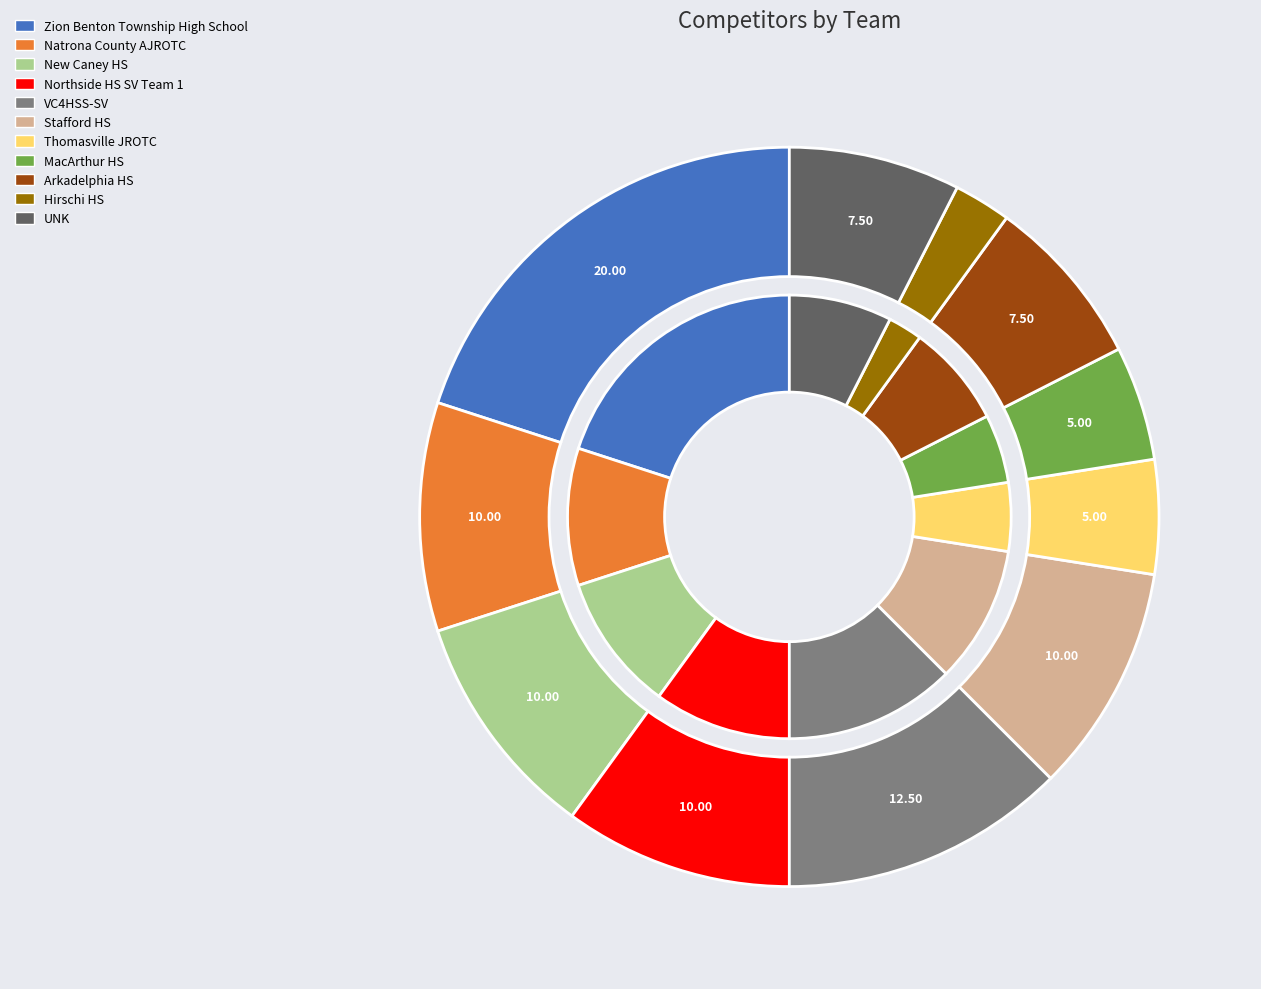

Rank the categories by value from highest to lowest.

Zion Benton Township High School, VC4HSS-SV, Natrona County AJROTC, New Caney HS, Northside HS SV Team 1, Stafford HS, Arkadelphia HS, UNK, Thomasville JROTC, MacArthur HS, Hirschi HS